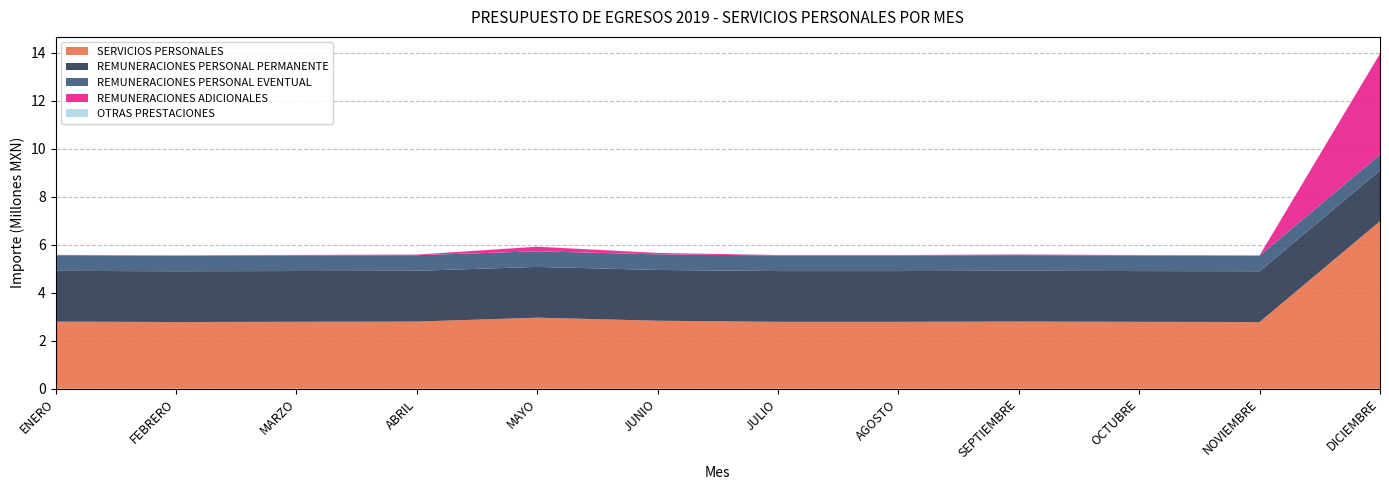

Reading right to left, extract all data points from this chart.

SERVICIOS PERSONALES: DICIEMBRE=6979524.4	NOVIEMBRE=2776925.4	OCTUBRE=2784848.6	SEPTIEMBRE=2797265.4	AGOSTO=2784864.4	JULIO=2784912.9	JUNIO=2830848.7	MAYO=2958008.7	ABRIL=2795418.4	MARZO=2786497.6	FEBRERO=2776901.4	ENERO=2793705.4
REMUNERACIONES PERSONAL PERMANENTE: DICIEMBRE=2115495.4	NOVIEMBRE=2115495.4	OCTUBRE=2115495.4	SEPTIEMBRE=2115495.4	AGOSTO=2115495.4	JULIO=2115495.4	JUNIO=2115495.4	MAYO=2115495.4	ABRIL=2115495.4	MARZO=2115495.4	FEBRERO=2115495.4	ENERO=2115495.4
REMUNERACIONES PERSONAL EVENTUAL: DICIEMBRE=650000.0	NOVIEMBRE=650000.0	OCTUBRE=650000.0	SEPTIEMBRE=650000.0	AGOSTO=650000.0	JULIO=650000.0	JUNIO=650000.0	MAYO=650000.0	ABRIL=650000.0	MARZO=650000.0	FEBRERO=650000.0	ENERO=650000.0
REMUNERACIONES ADICIONALES: DICIEMBRE=4212380.0	NOVIEMBRE=10850.0	OCTUBRE=16405.0	SEPTIEMBRE=28770.0	AGOSTO=18073.0	JULIO=18297.5	JUNIO=60432.8	MAYO=191363.0	ABRIL=25830.0	MARZO=20515.0	FEBRERO=10850.0	ENERO=11910.0
OTRAS PRESTACIONES: DICIEMBRE=1649.0	NOVIEMBRE=580.0	OCTUBRE=2948.2	SEPTIEMBRE=3000.0	AGOSTO=1296.0	JULIO=1120.0	JUNIO=4920.6	MAYO=1150.3	ABRIL=4093.0	MARZO=487.2	FEBRERO=556.0	ENERO=16300.0